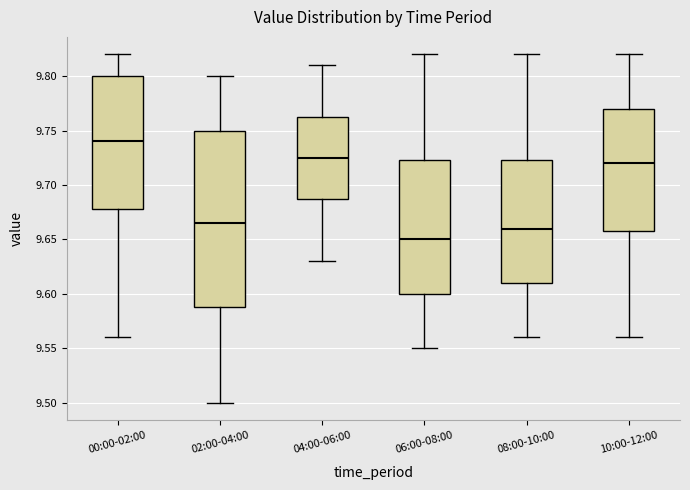

Reading left to right, read every box against the y-axis: the position of its median line, the range the box covers, and the ends of its whiskers. The values are not printed on the chart, so give them approximately, as read against the axis.

00:00-02:00: median 9.740, box 9.680 to 9.800, whiskers 9.560 to 9.820
02:00-04:00: median 9.665, box 9.590 to 9.750, whiskers 9.500 to 9.800
04:00-06:00: median 9.725, box 9.690 to 9.765, whiskers 9.630 to 9.810
06:00-08:00: median 9.650, box 9.600 to 9.725, whiskers 9.550 to 9.820
08:00-10:00: median 9.660, box 9.610 to 9.725, whiskers 9.560 to 9.820
10:00-12:00: median 9.720, box 9.660 to 9.770, whiskers 9.560 to 9.820